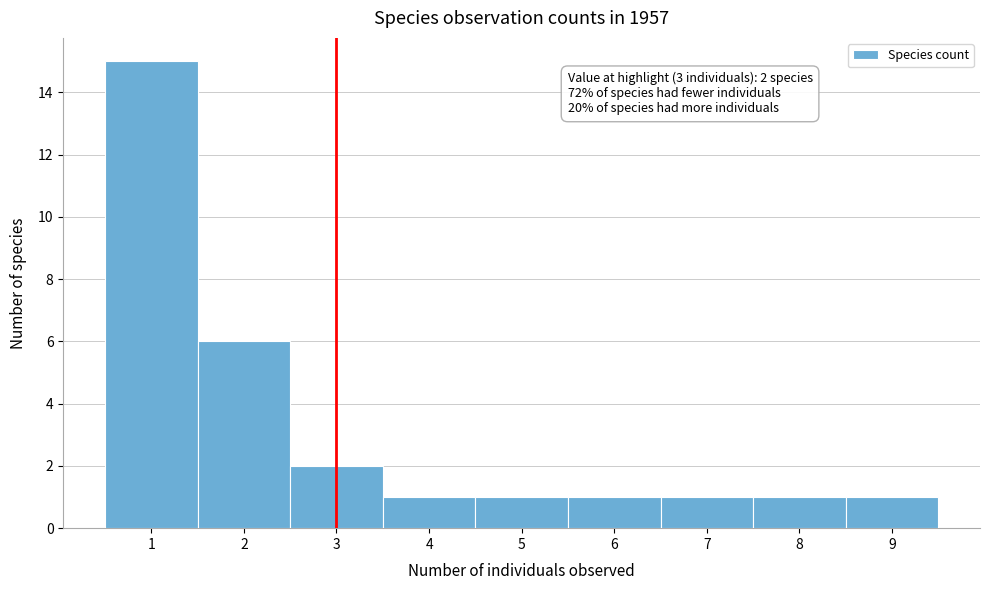

Over which range of the x-axis is the bar tallest?

0.5 to 1.5